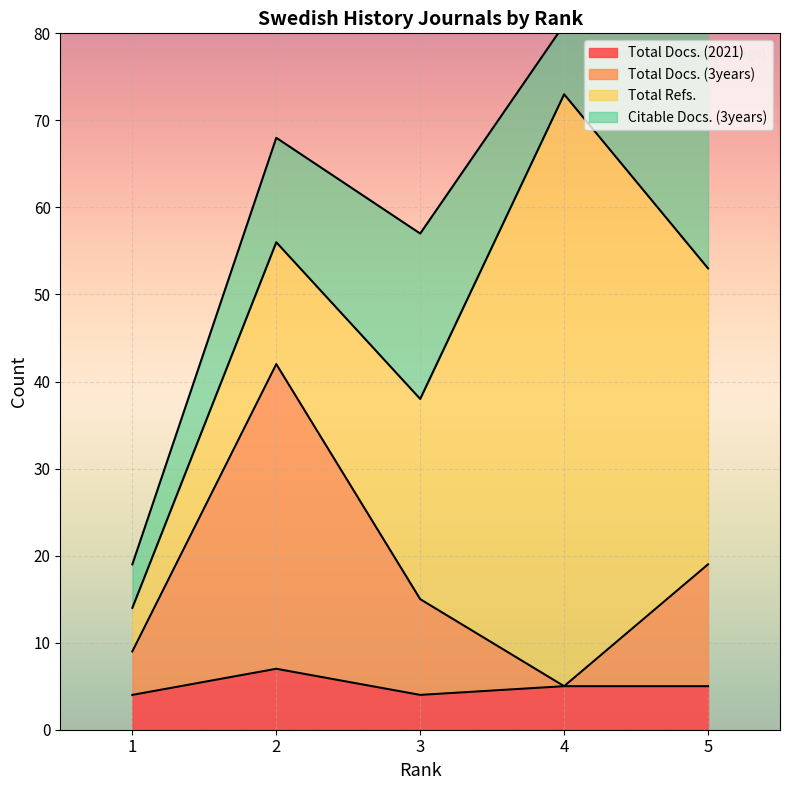

Is it true that Total Docs. (2021) equals 5 at 4?

True